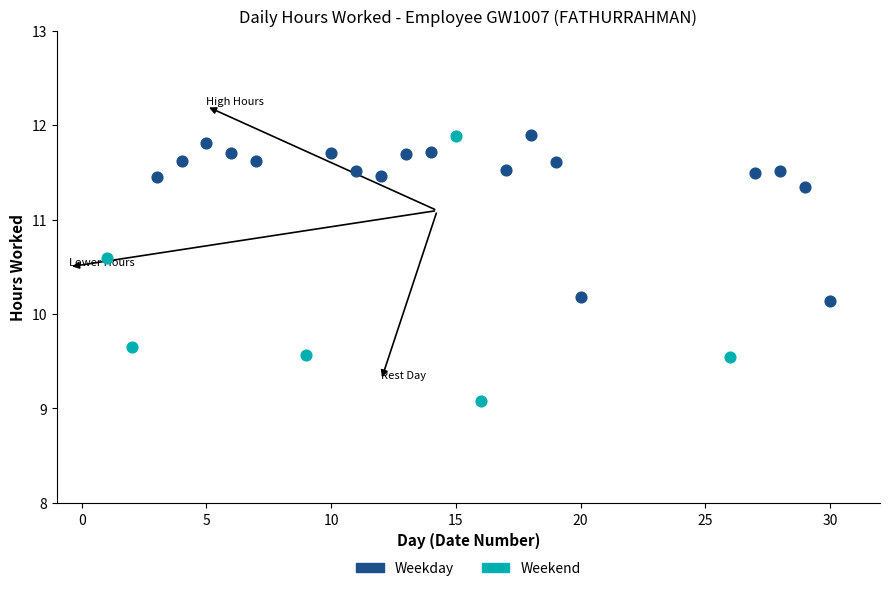

Which series contains the lowest Y value?

Weekend